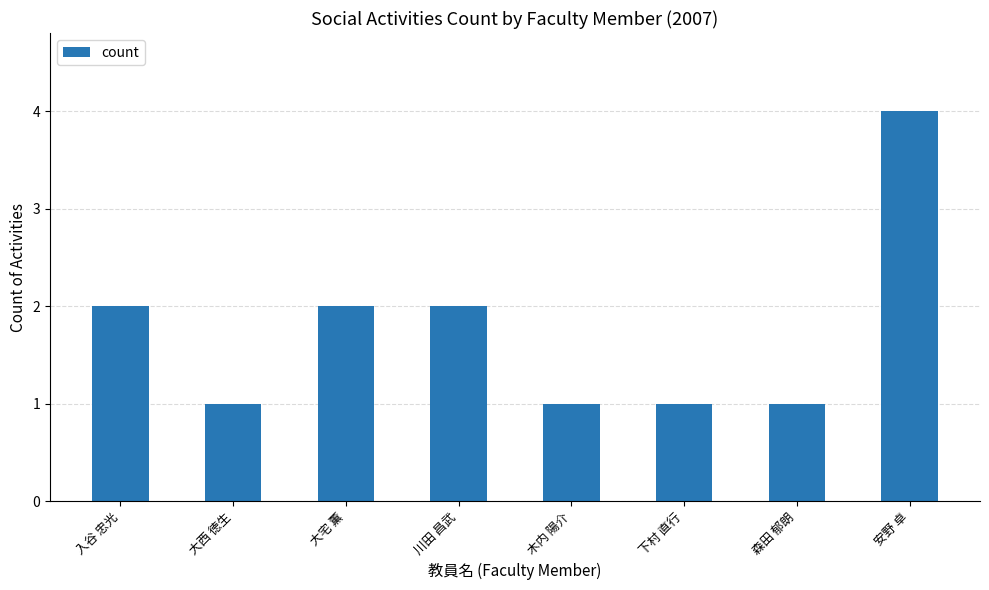

What position from the right is 大宅 薫?

6